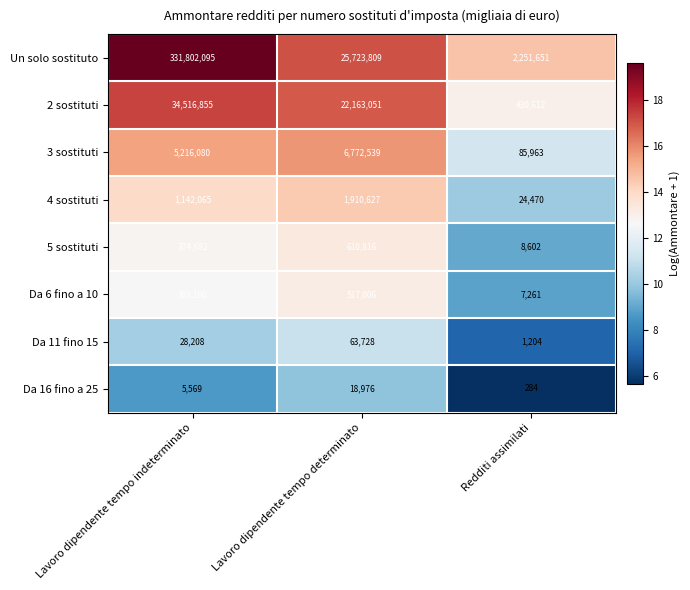

Reading left to right, what are all the values shown in this chart?

Un solo sostituto: 331802095	25723809	2251651
2 sostituti: 34516855	22163051	430612
3 sostituti: 5216080	6772539	85963
4 sostituti: 1142065	1910627	24470
5 sostituti: 374682	610816	8602
Da 6 fino a 10: 303100	517006	7261
Da 11 fino 15: 28208	63728	1204
Da 16 fino a 25: 5569	18976	284